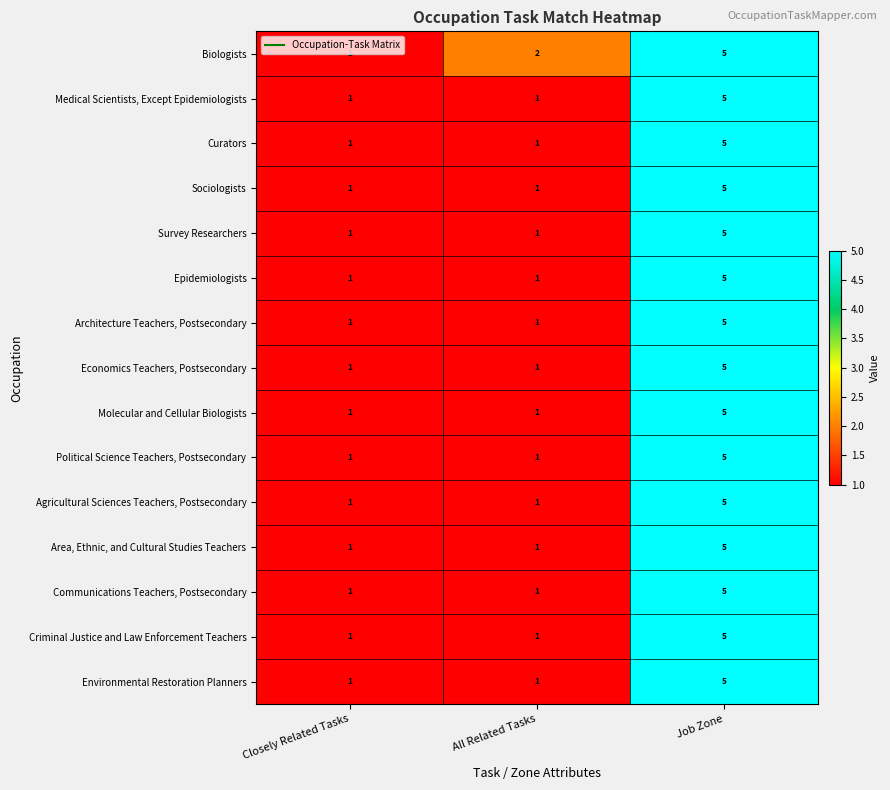

What is the sum of all Communications Teachers, Postsecondary values?

7